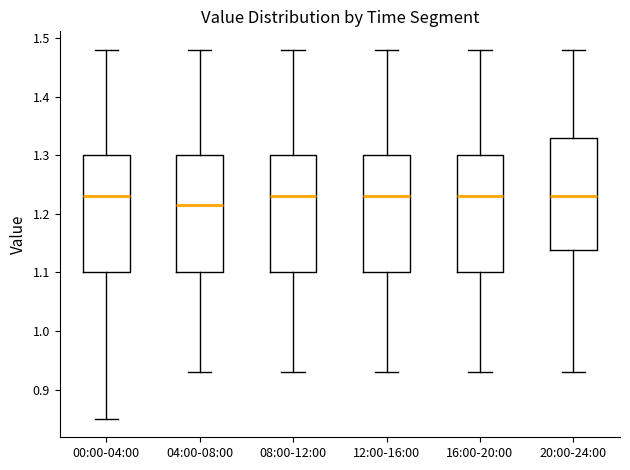

Reading left to right, transcribe this box plot: for each box, give where its median line is, the range the box spans, and where its two whiskers end, as read against the y-axis. The values are not printed on the chart, so give them approximately, as read against the axis.

00:00-04:00: median 1.23, box 1.10 to 1.30, whiskers 0.85 to 1.48
04:00-08:00: median 1.22, box 1.10 to 1.30, whiskers 0.93 to 1.48
08:00-12:00: median 1.23, box 1.10 to 1.30, whiskers 0.93 to 1.48
12:00-16:00: median 1.23, box 1.10 to 1.30, whiskers 0.93 to 1.48
16:00-20:00: median 1.23, box 1.10 to 1.30, whiskers 0.93 to 1.48
20:00-24:00: median 1.23, box 1.14 to 1.33, whiskers 0.93 to 1.48